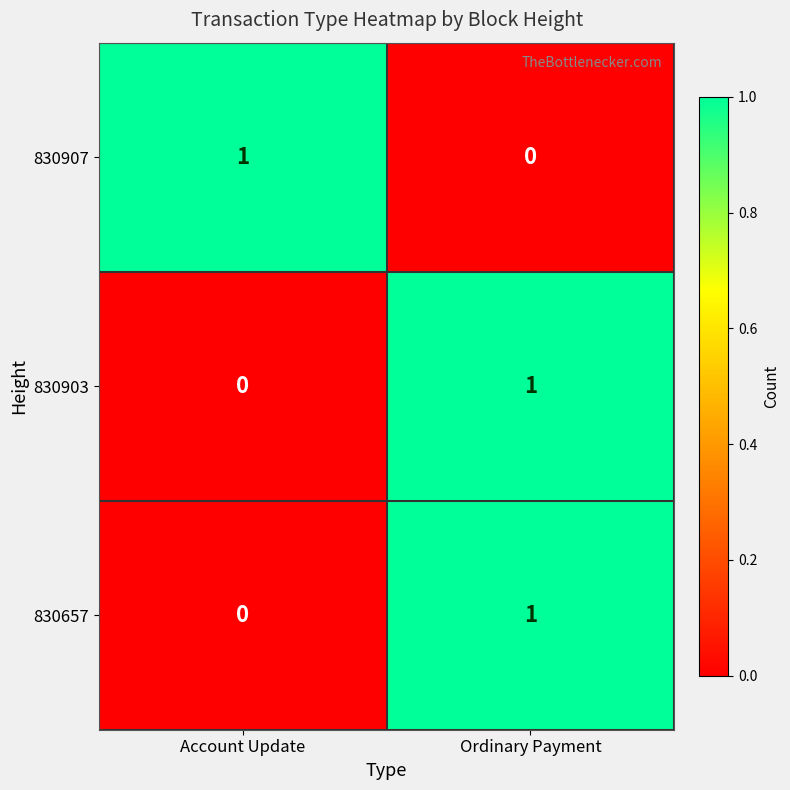

Is the value of 830903 at Ordinary Payment greater than the value of 830657 at Account Update?

Yes